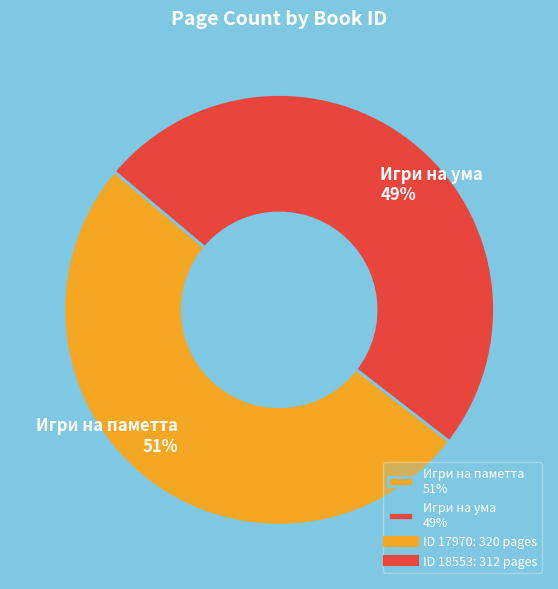

Is there any slice that represents more than half of the pie?

Yes